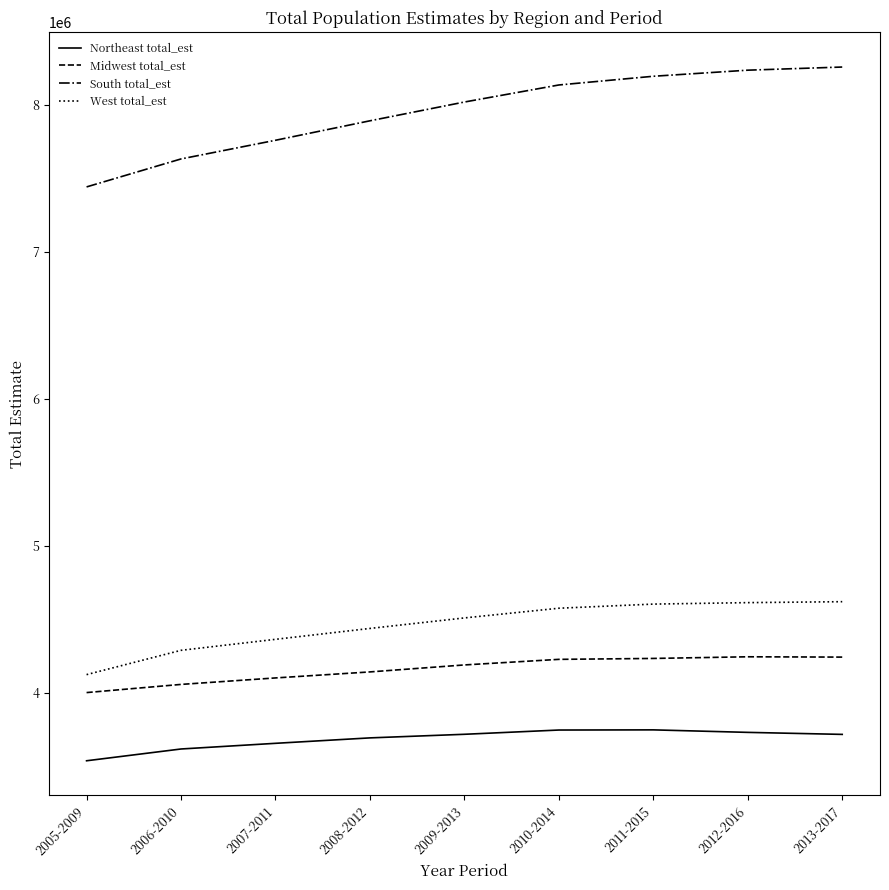

What is the lowest value of the Northeast total_est series?

3539185